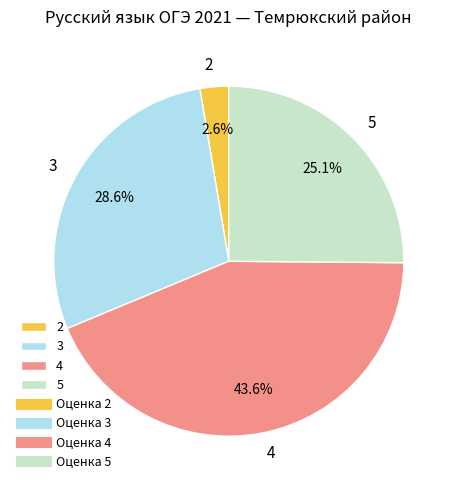

To the nearest percent, what portion does 4 represent?

44%